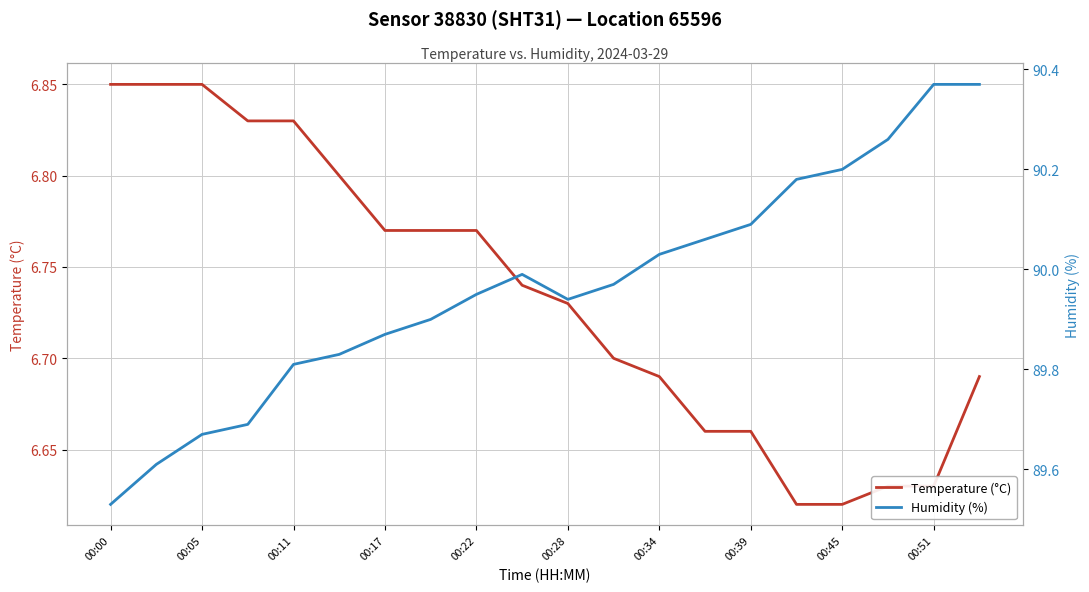

Between 11 and 00:17, which is larger?

00:17